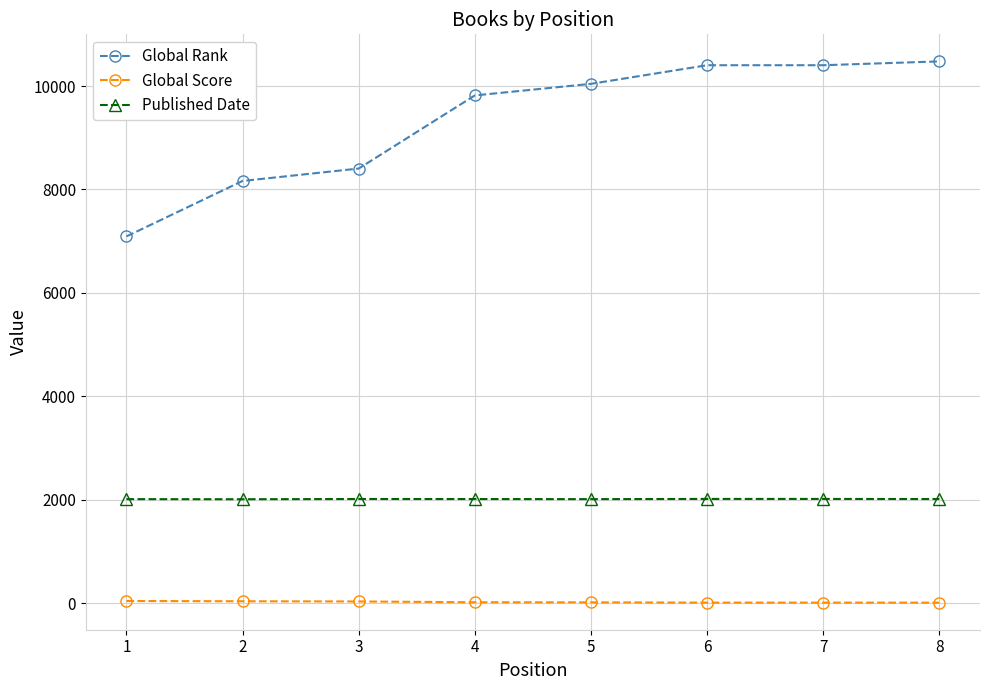

Between 1 and 3, which series saw the biggest shift?

Global Rank